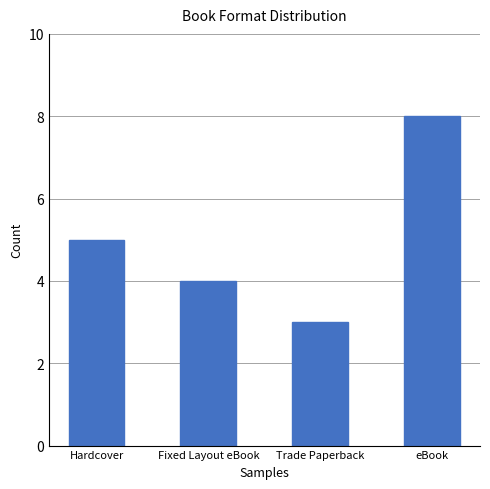

What is the difference between the maximum and minimum values?

5